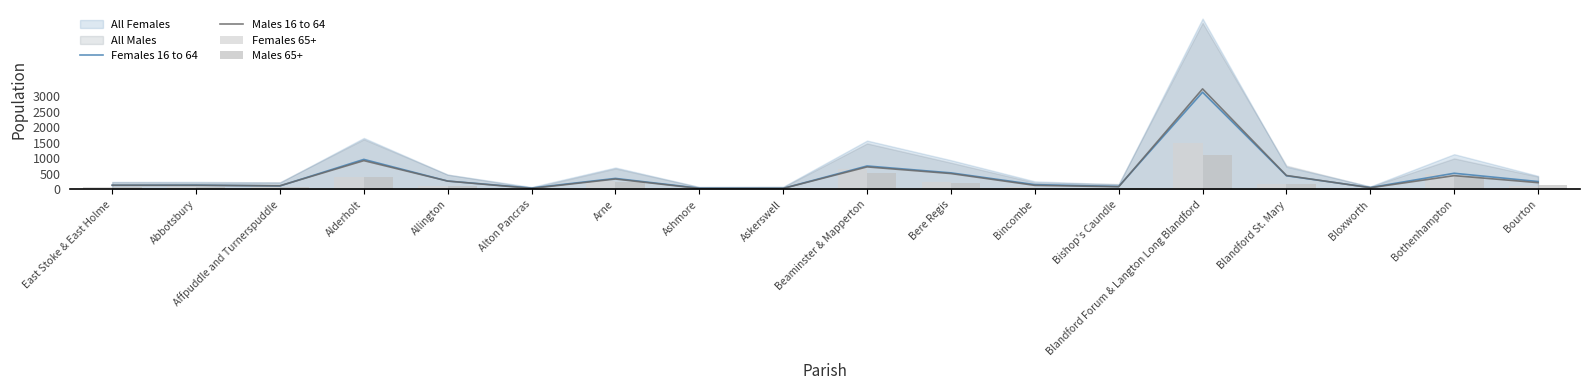

At which label does Females 16 to 64 reach its peak?

Blandford Forum & Langton Long Blandford